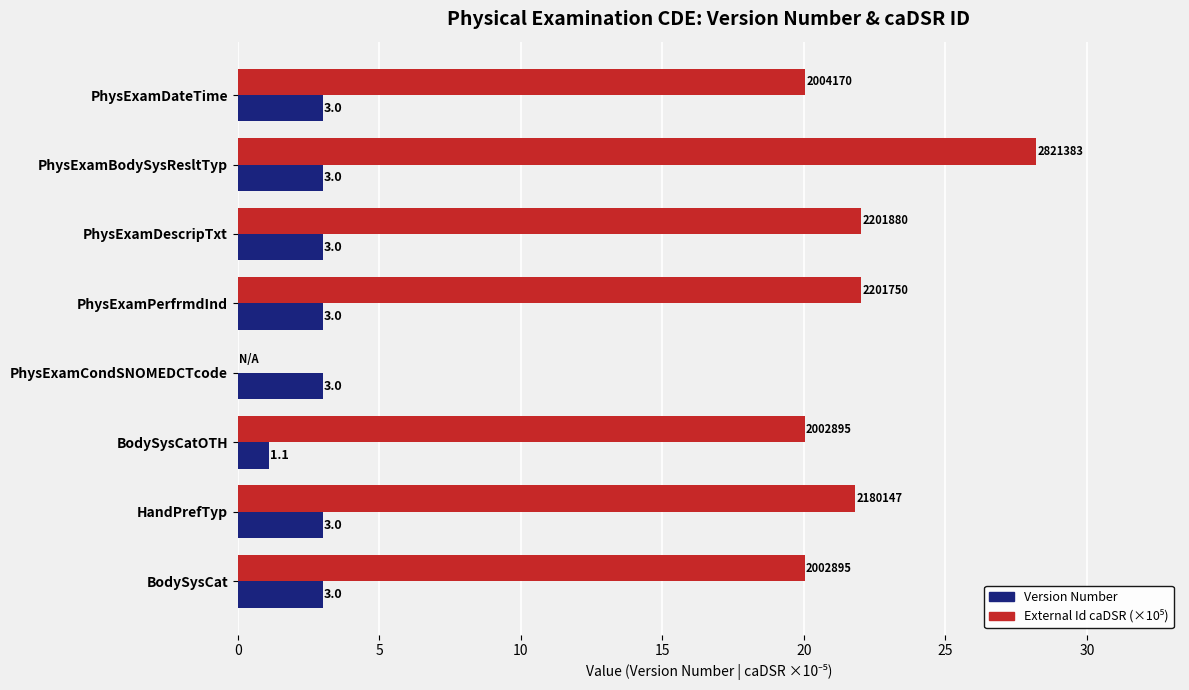

Which label corresponds to the largest value in the chart?

PhysExamBodySysResltTyp